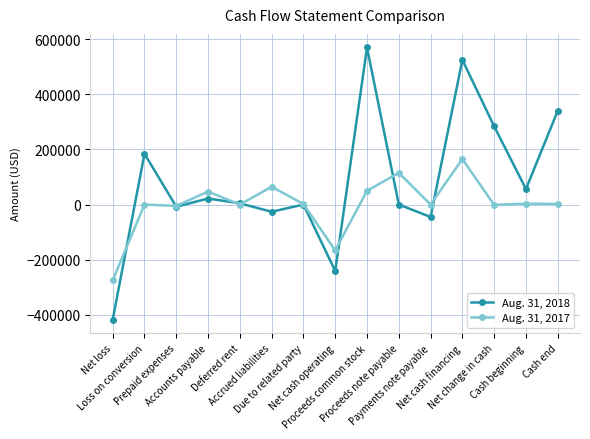

What are all the series names shown in the legend?

Aug. 31, 2018, Aug. 31, 2017